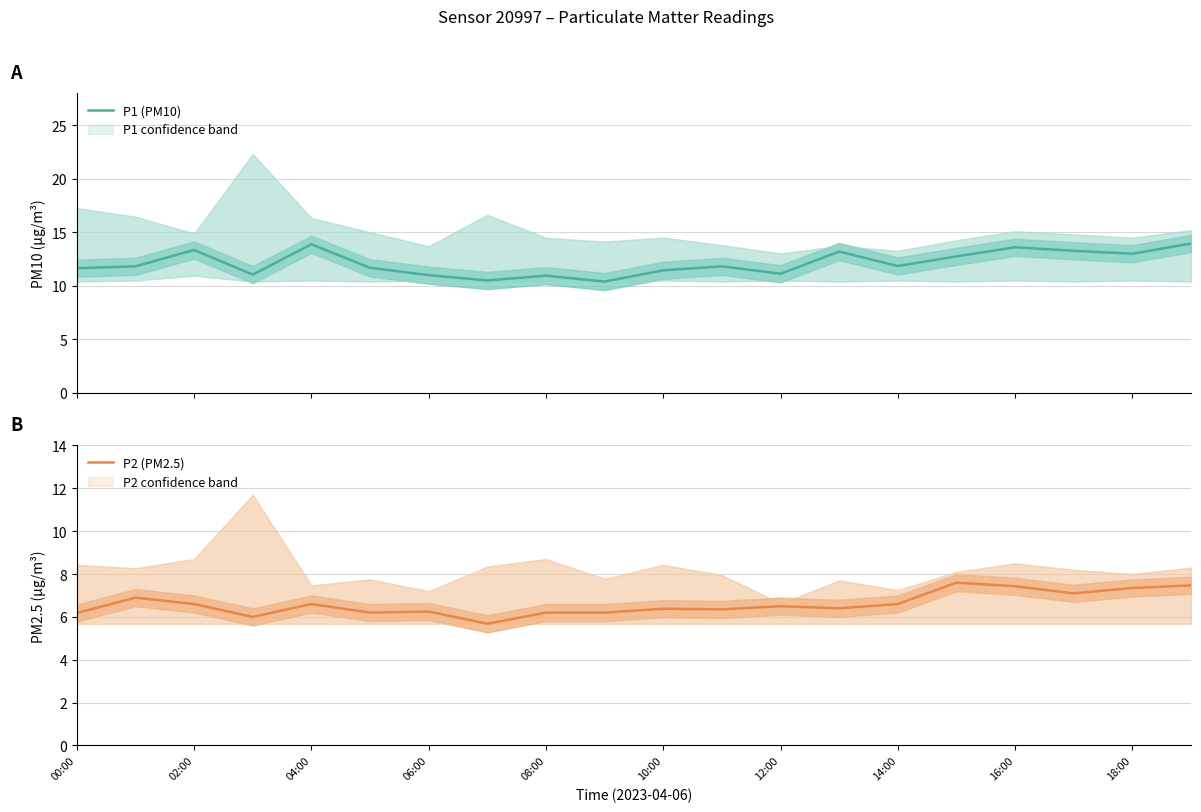

The P2 (PM2.5) series shows 11.8 at 04:00. True or false?

False